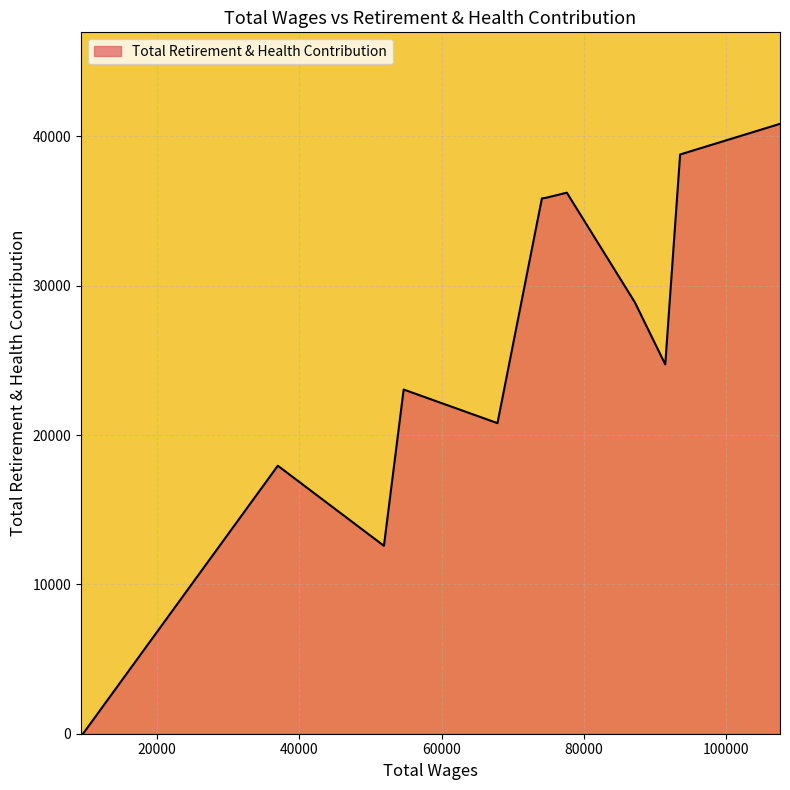

What is the difference between the maximum and minimum values?

40843